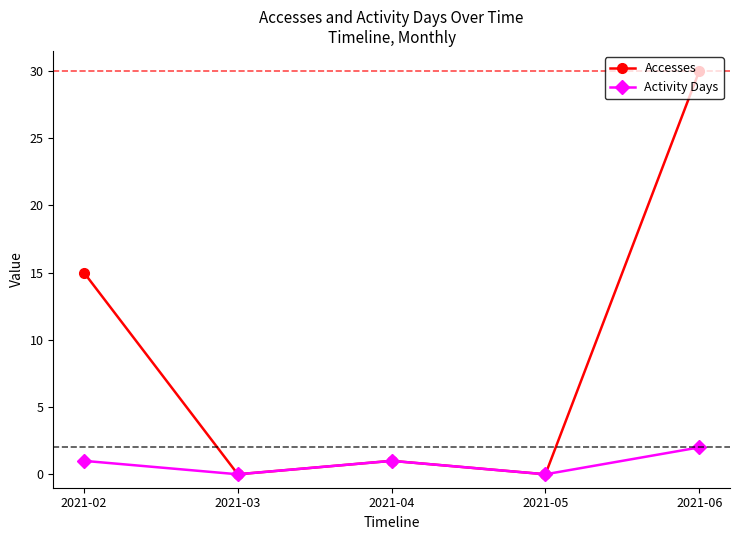

True or false: Accesses has a value of 0 at 2021-04.

False